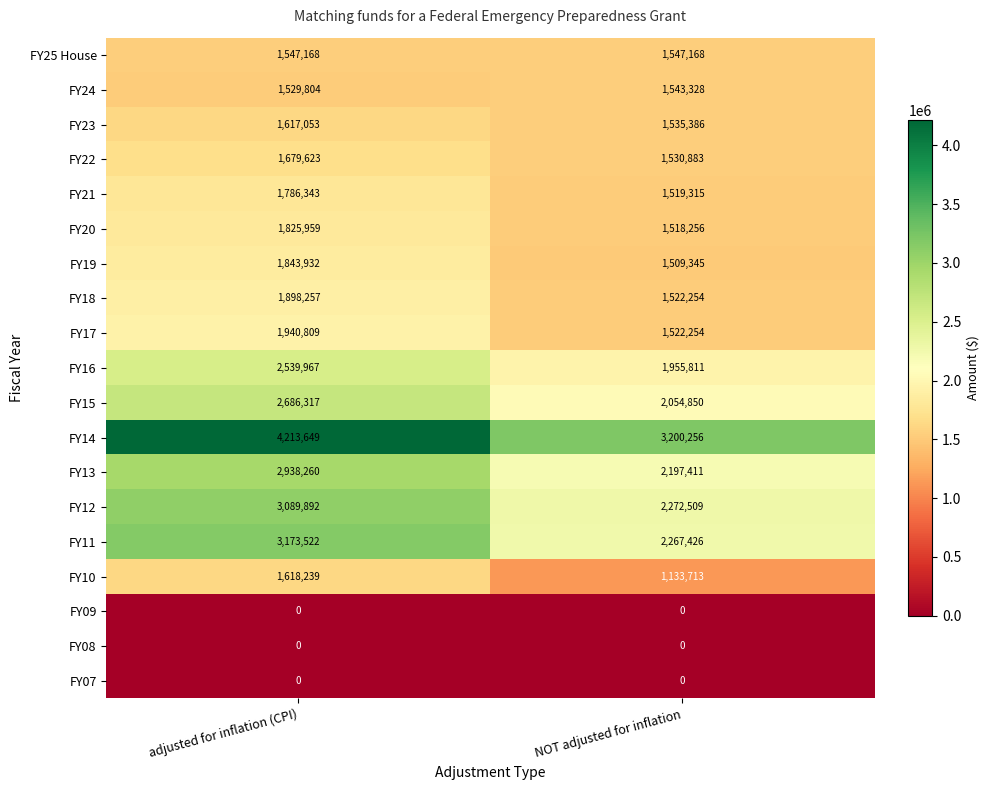

What is the total value across all series at NOT adjusted for inflation?

28830165